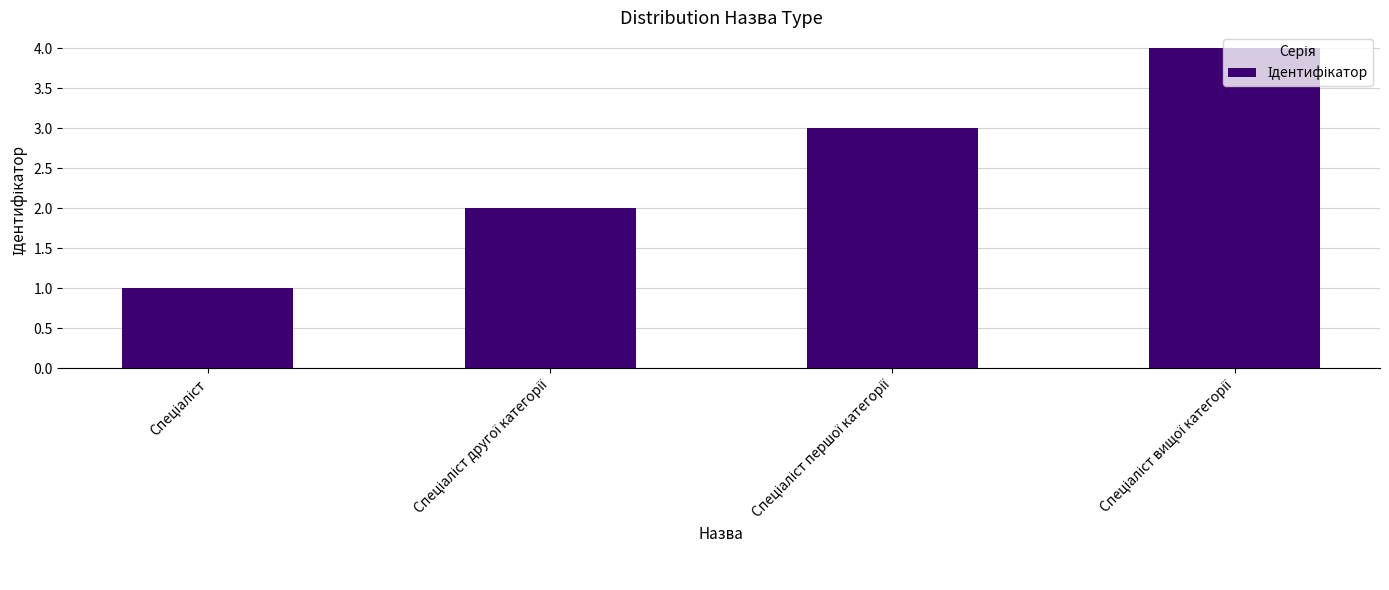

What is the maximum value shown in the chart?

4